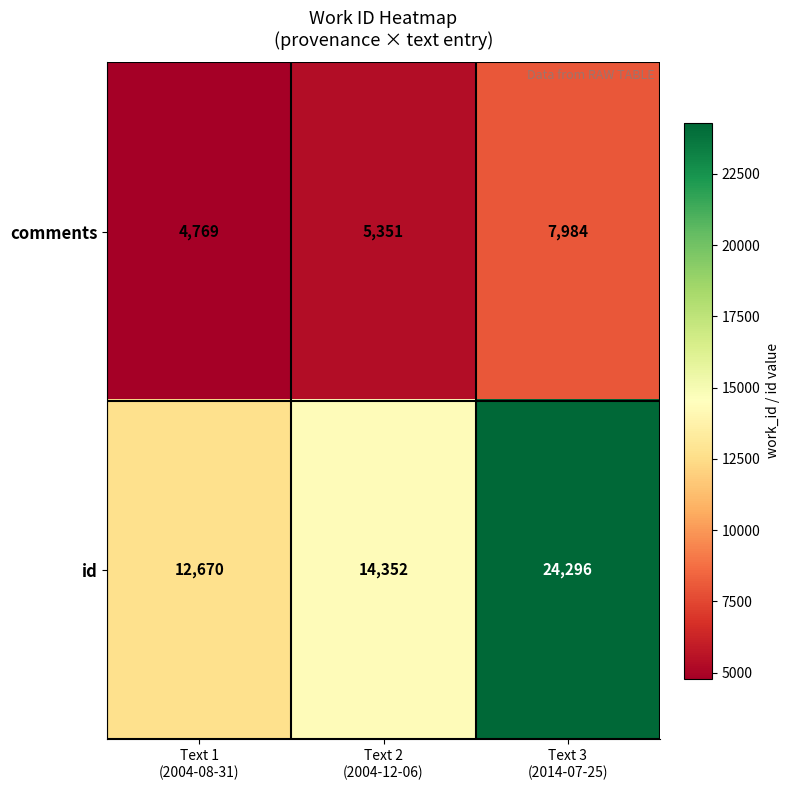

How many comments values are between 4769 and 7984?

3